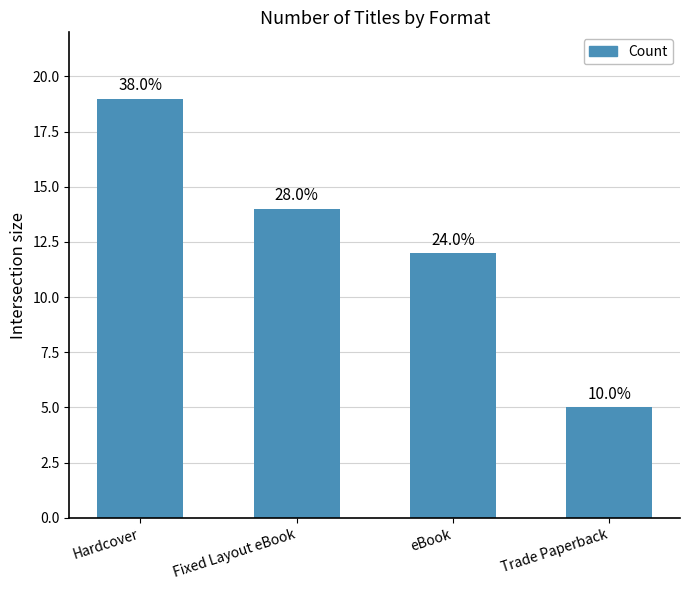

What is the smallest value displayed?

5